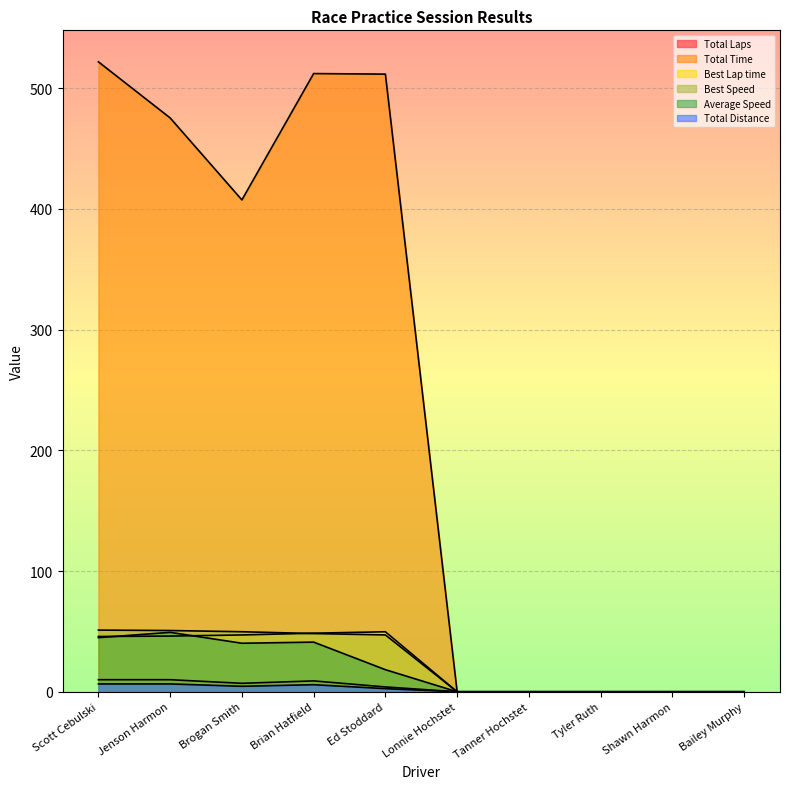

How many lines are shown in the chart?

6